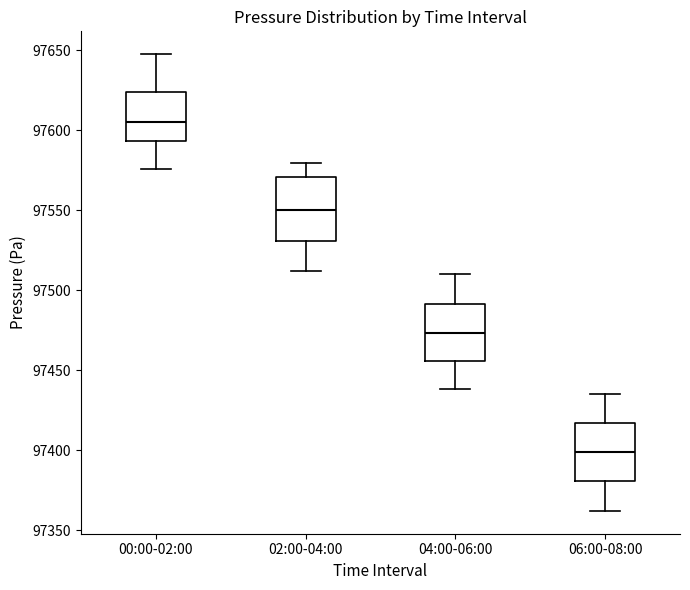

Reading left to right, transcribe this box plot: for each box, give where its median line is, the range the box spans, and where its two whiskers end, as read against the y-axis. The values are not printed on the chart, so give them approximately, as read against the axis.

00:00-02:00: median 97605, box 97595 to 97625, whiskers 97575 to 97650
02:00-04:00: median 97550, box 97530 to 97570, whiskers 97510 to 97580
04:00-06:00: median 97475, box 97455 to 97490, whiskers 97440 to 97510
06:00-08:00: median 97400, box 97380 to 97415, whiskers 97360 to 97435